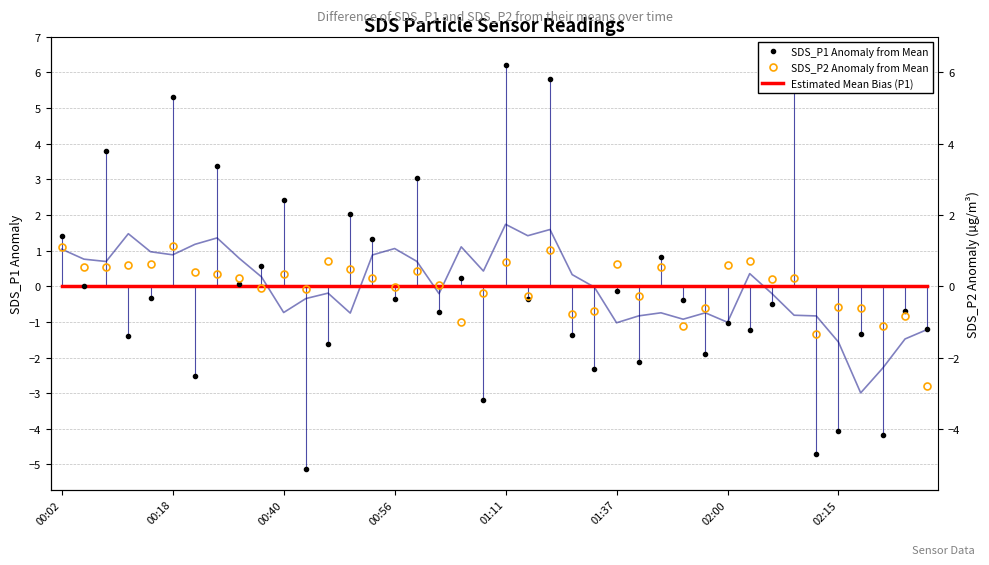

Reading right to left, list all the values displayed in this chart.

SDS_P1 Anomaly from Mean: -1.2	-0.7	-4.2	-1.3	-4.1	-4.7	6.4	-0.5	-1.2	-1.0	-1.9	-0.4	0.8	-2.1	-0.1	-2.3	-1.4	5.8	-0.4	6.2	-3.2	0.2	-0.7	3.0	-0.4	1.3	2.0	-1.6	-5.1	2.4	0.6	0.1	3.4	-2.5	5.3	-0.3	-1.4	3.8	0.0	1.4
SDS_P2 Anomaly from Mean: -2.8	-0.8	-1.1	-0.6	-0.6	-1.3	0.2	0.2	0.7	0.6	-0.6	-1.1	0.6	-0.3	0.6	-0.7	-0.8	1.0	-0.3	0.7	-0.2	-1.0	0.0	0.4	-0.0	0.2	0.5	0.7	-0.1	0.4	-0.0	0.2	0.4	0.4	1.1	0.6	0.6	0.6	0.6	1.1
Estimated Mean Bias (P1): 0.0	0.0	0.0	0.0	0.0	0.0	0.0	0.0	0.0	0.0	0.0	0.0	0.0	0.0	0.0	0.0	0.0	0.0	0.0	0.0	0.0	0.0	0.0	0.0	0.0	0.0	0.0	0.0	0.0	0.0	0.0	0.0	0.0	0.0	0.0	0.0	0.0	0.0	0.0	0.0